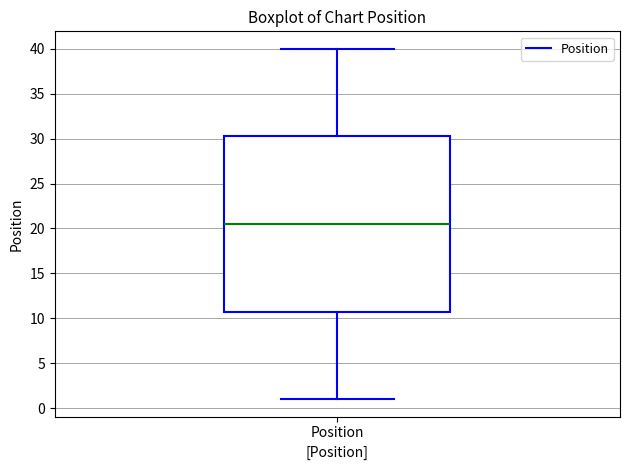

Transcribe this box plot: give where the median line is, the range the box spans, and where the two whiskers end, as read against the y-axis. The values are not printed on the chart, so give them approximately, as read against the axis.

median 20.5, box 11.0 to 30.5, whiskers 1.0 to 40.0